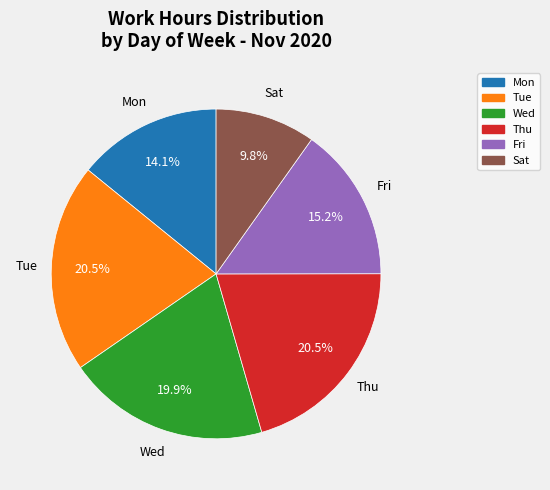

To the nearest percent, what is the difference between the largest and smallest slice percentages?

11%